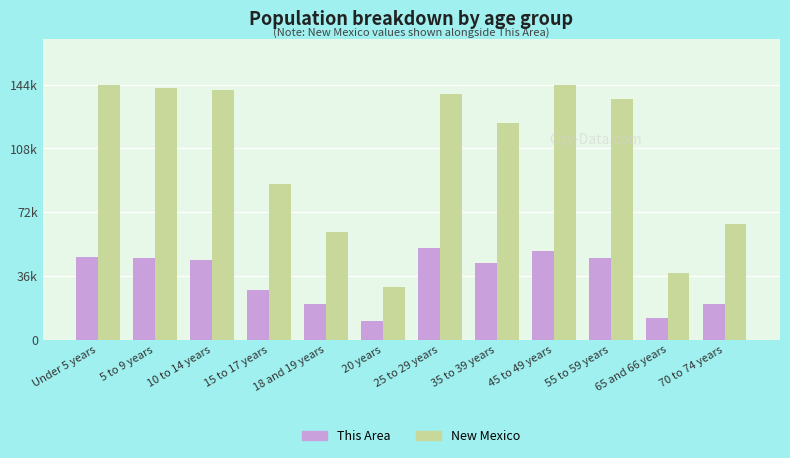

What are all the series names shown in the legend?

This Area, New Mexico